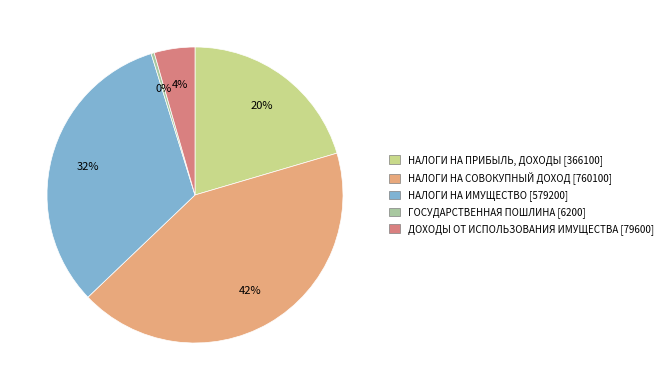

What is the ratio of the value at ДОХОДЫ ОТ ИСПОЛЬЗОВАНИЯ ИМУЩЕСТВА to the value at НАЛОГИ НА ИМУЩЕСТВО?

0.1